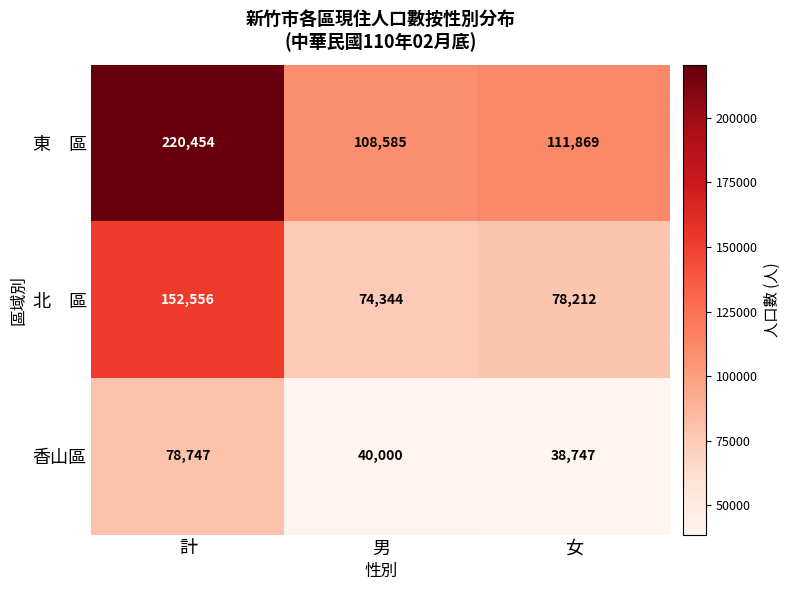

At which category is the sum across all series the highest?

計